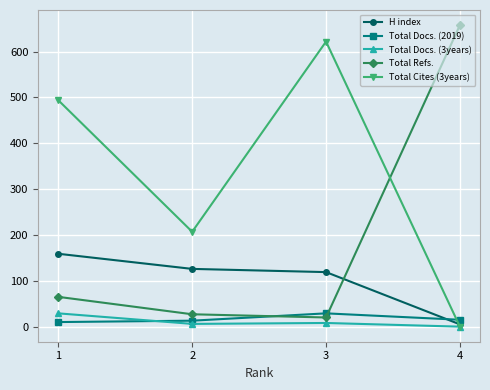

What is the maximum value shown in the chart?

658